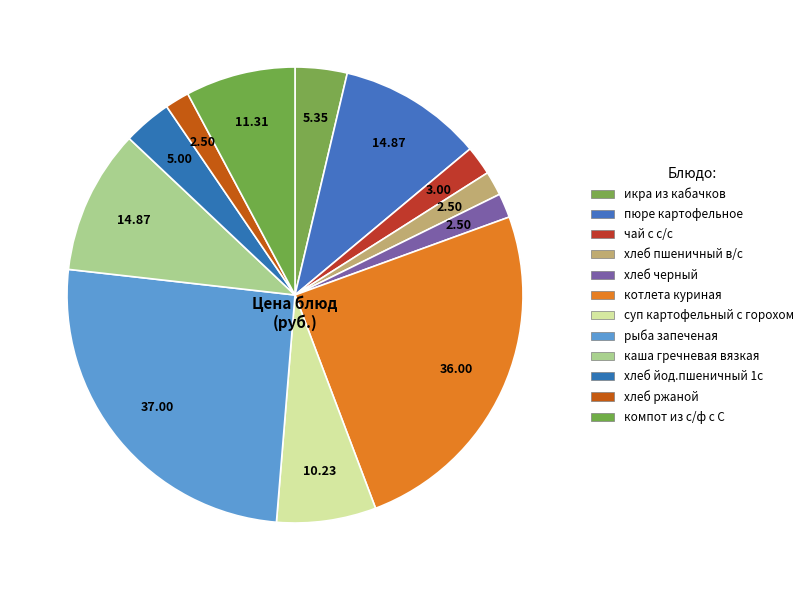

What is the largest slice in the pie chart?

рыба запеченая